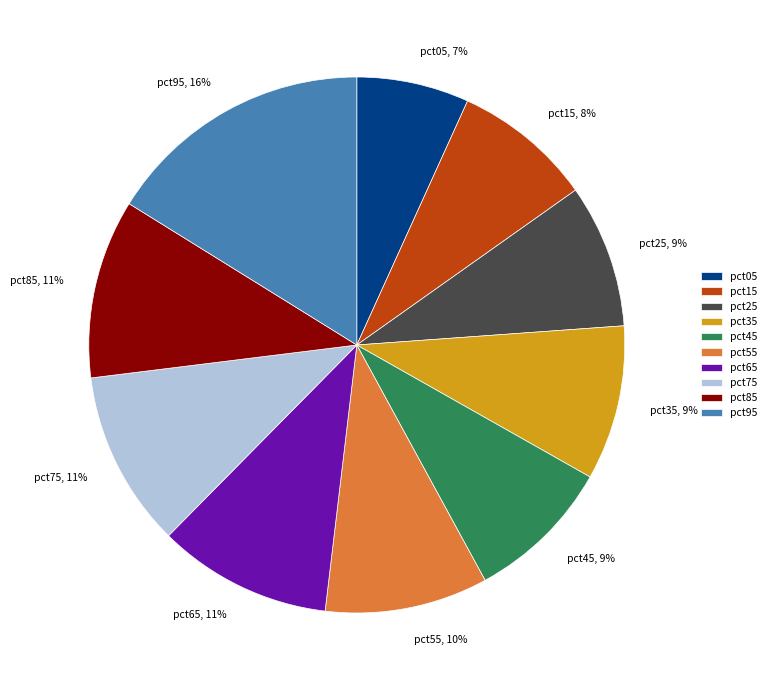

The pct35, 9% slice represents 21% of the pie. True or false?

False